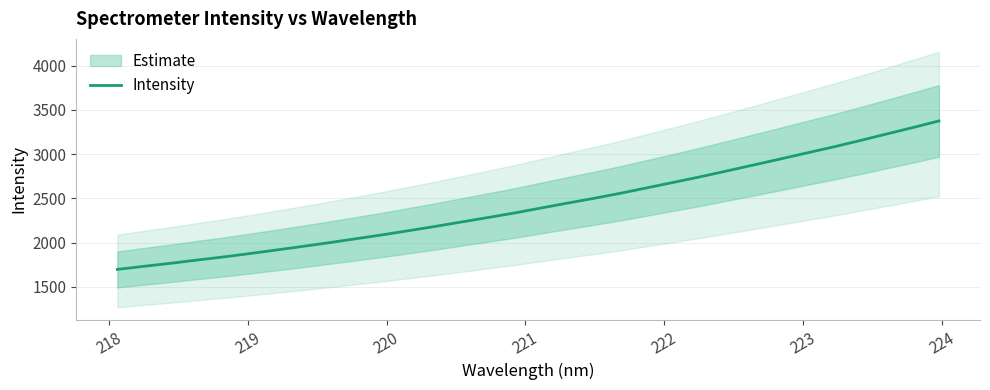

What is the highest value of the Intensity series?

3376.1